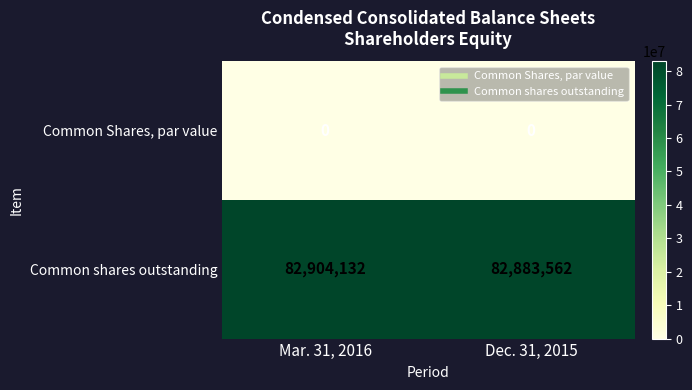

At which category is the sum across all series the highest?

Mar. 31, 2016